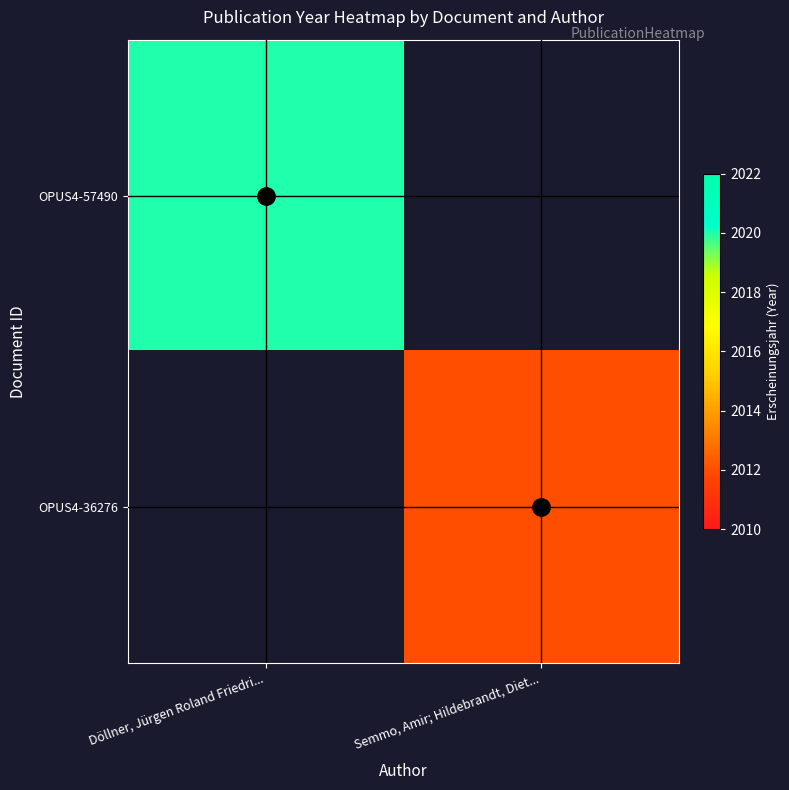

Rank the series by their maximum value, from highest to lowest.

OPUS4-57490, OPUS4-36276